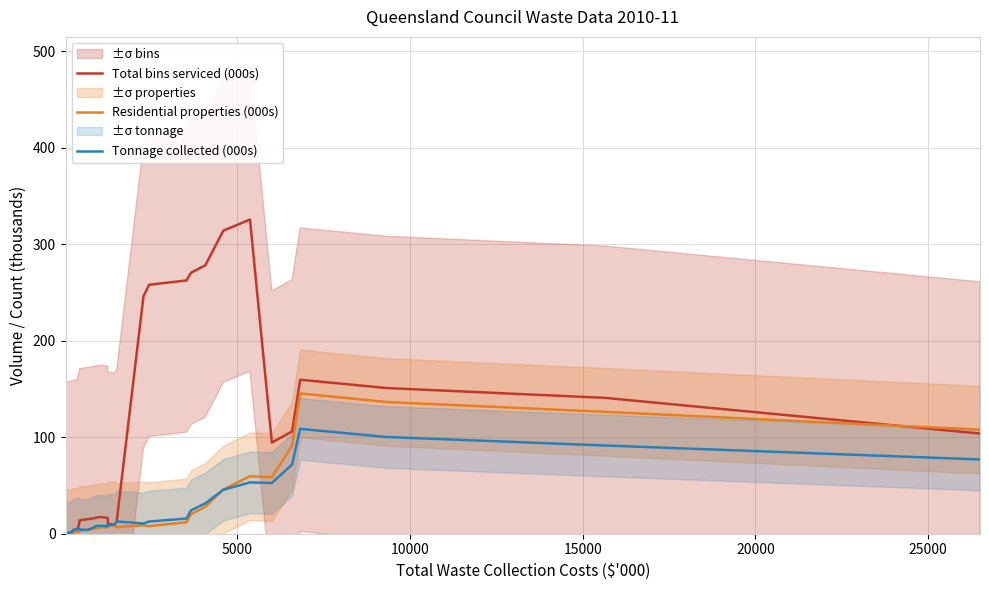

Which series has the largest range (max minus min)?

Total bins serviced (000s)